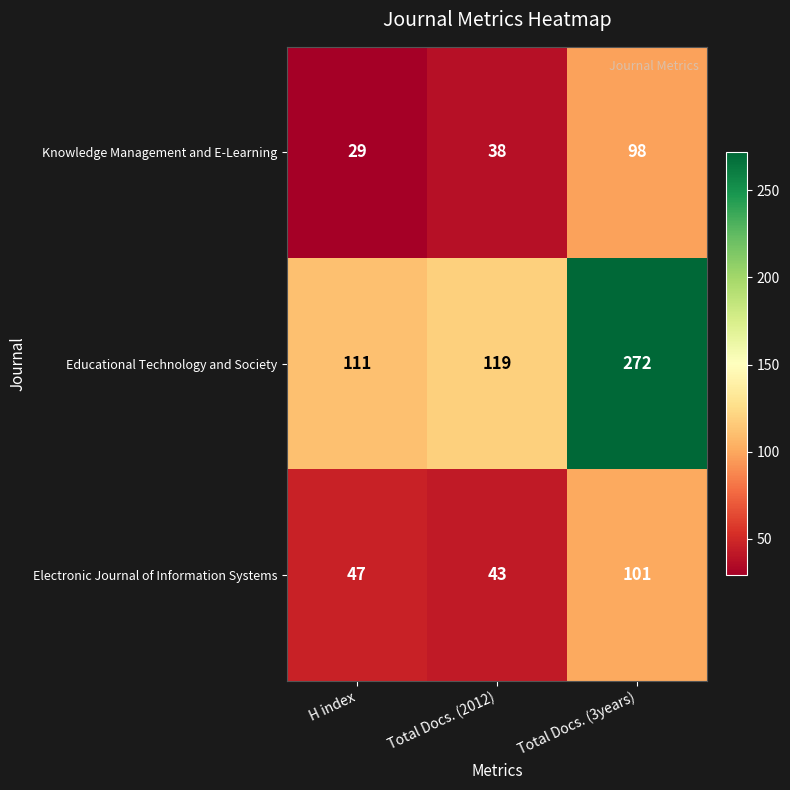

How many categories are shown in the chart?

3